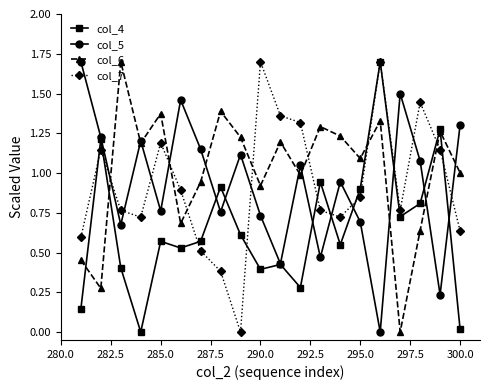

What are all the series names shown in the legend?

col_4, col_5, col_6, col_7